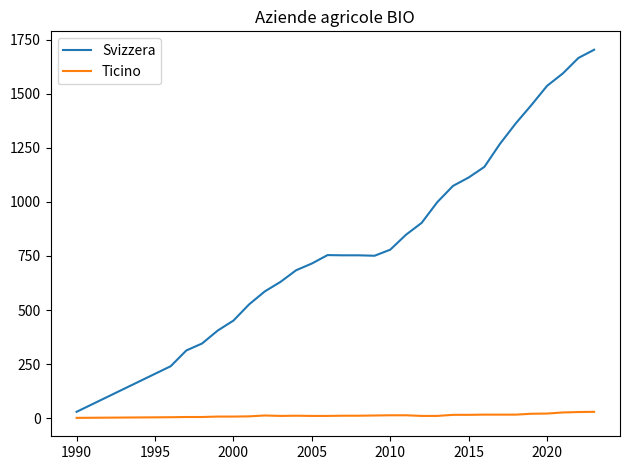

What is the difference between the maximum and minimum values in the Svizzera series?

1675